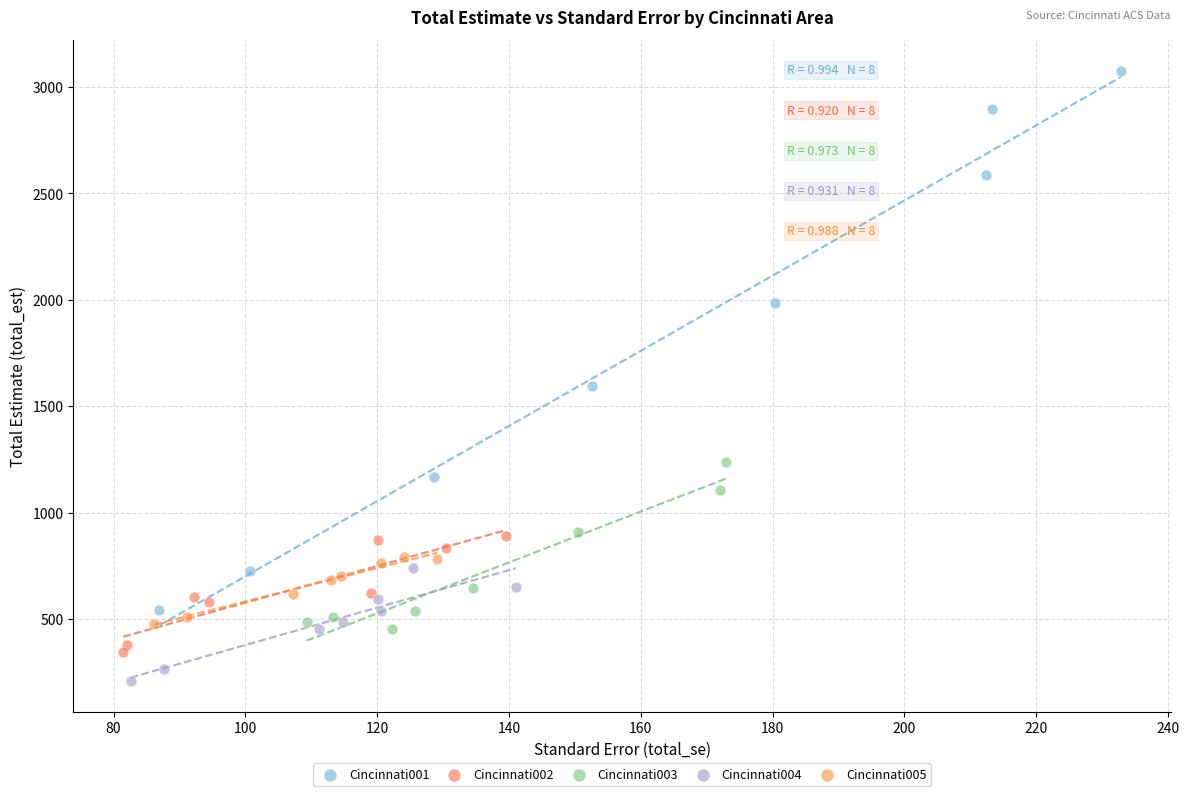

Which series reaches the maximum Y coordinate?

Cincinnati001